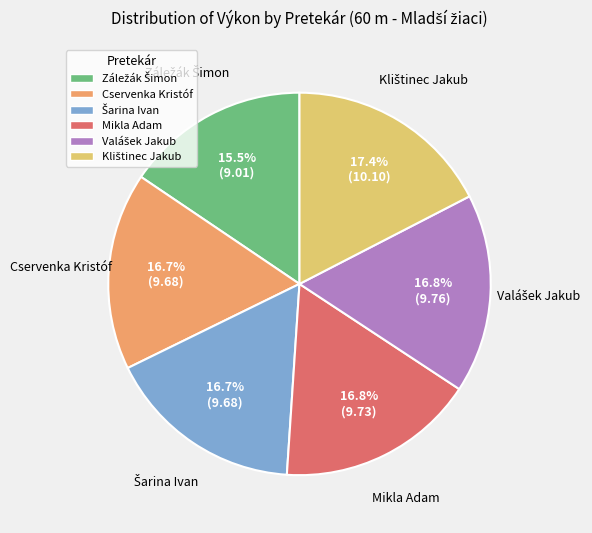

Count the number of slices in the pie.

6